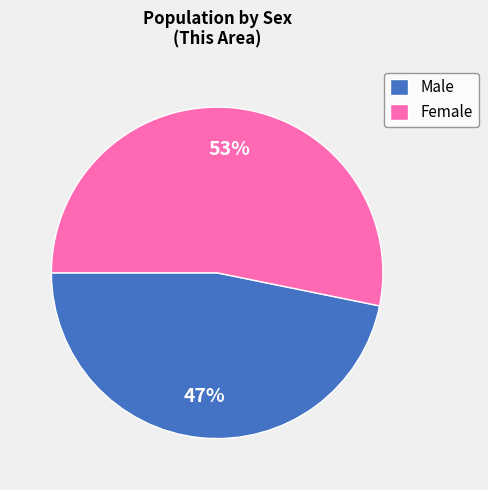

What is the ratio of the value at Female to the value at Male?

1.1